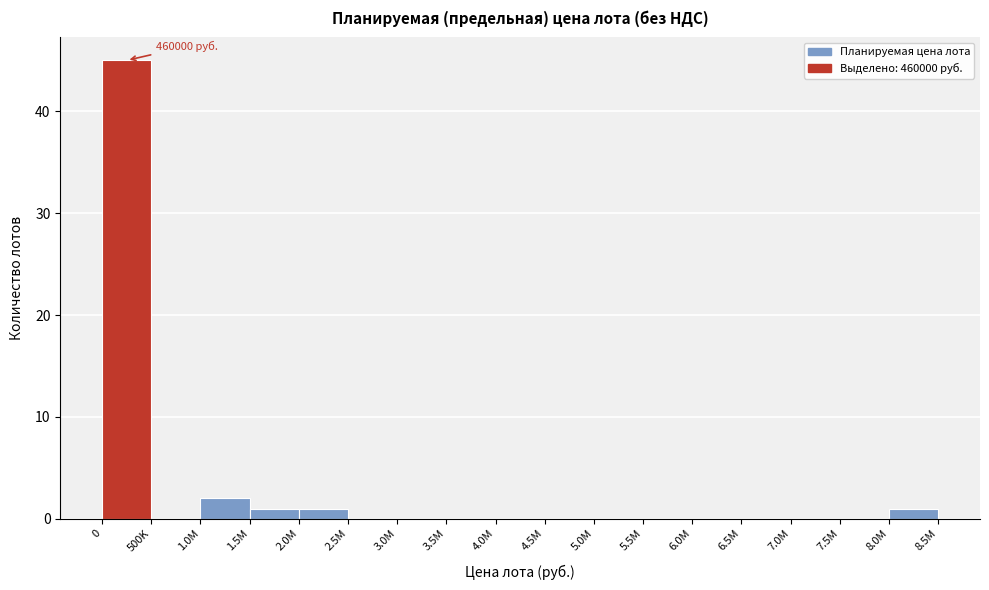

What is the sum of all values?

50